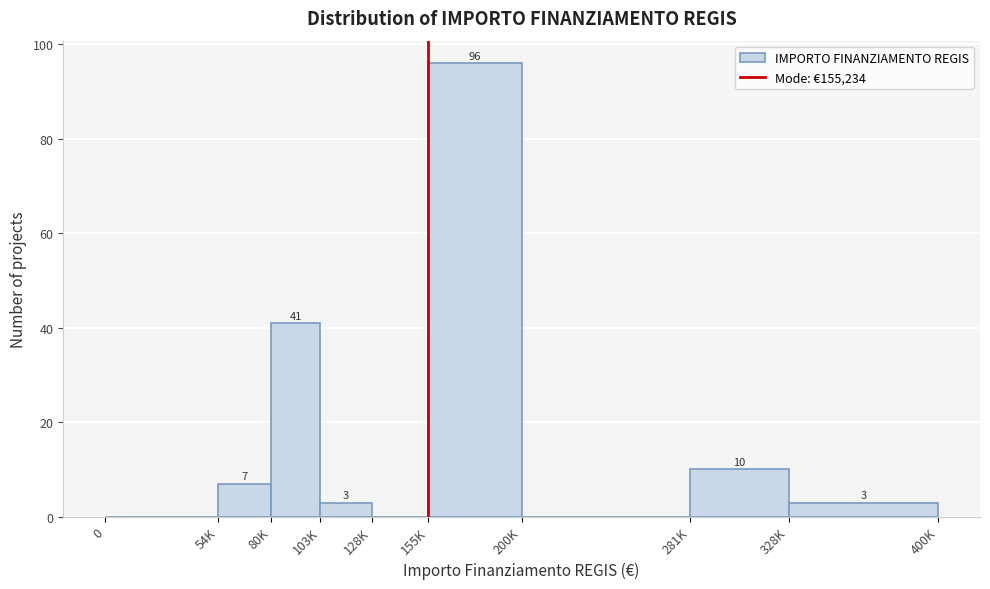

Reading right to left, list all the values displayed in this chart.

328K=3	281K=10	200K=0	155K=96	128K=0	103K=3	80K=41	54K=7	0=0